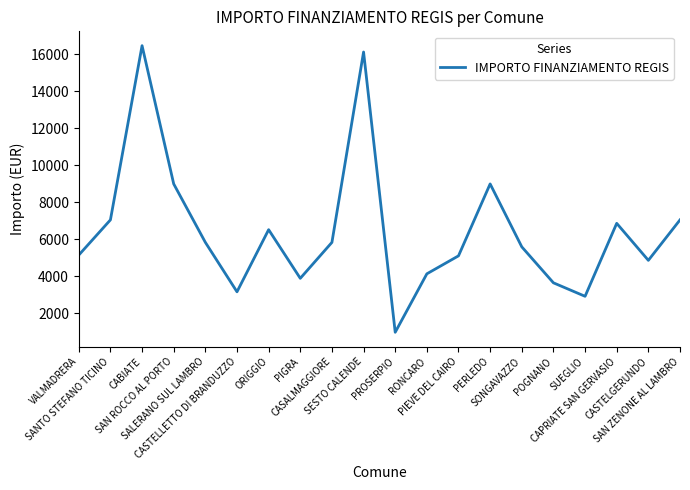

What is the minimum value shown in the chart?

972